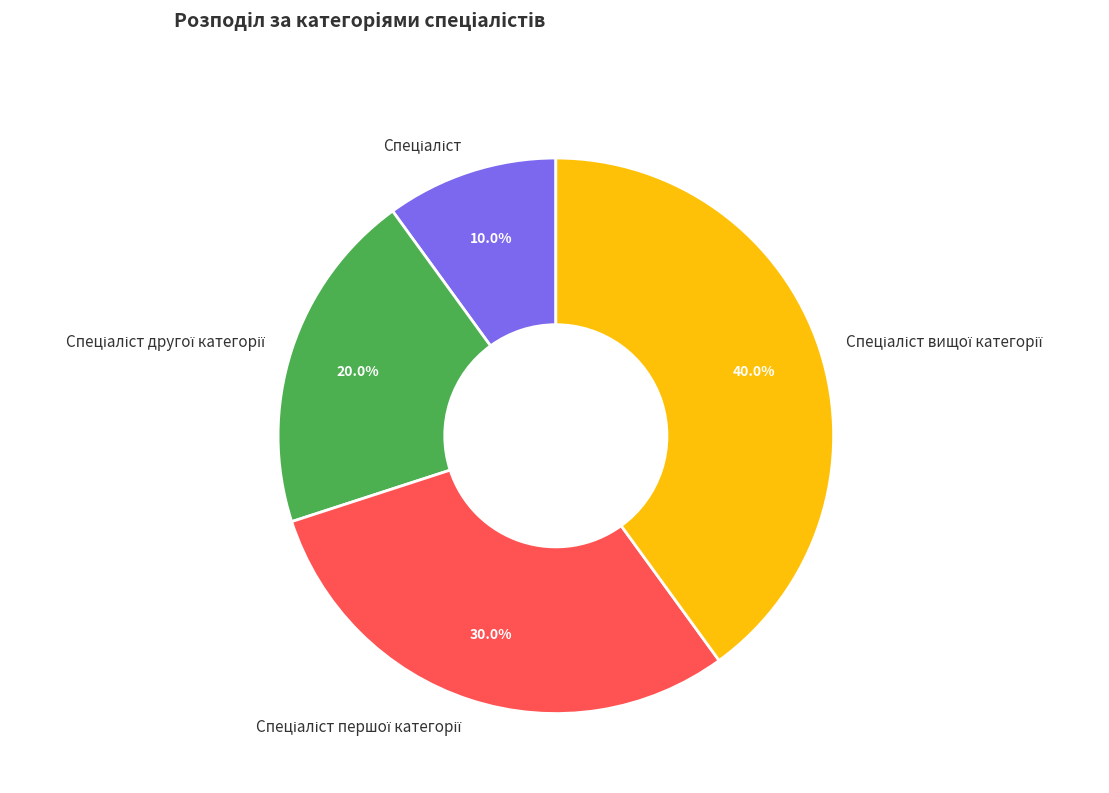

Is there any slice that represents more than half of the pie?

No